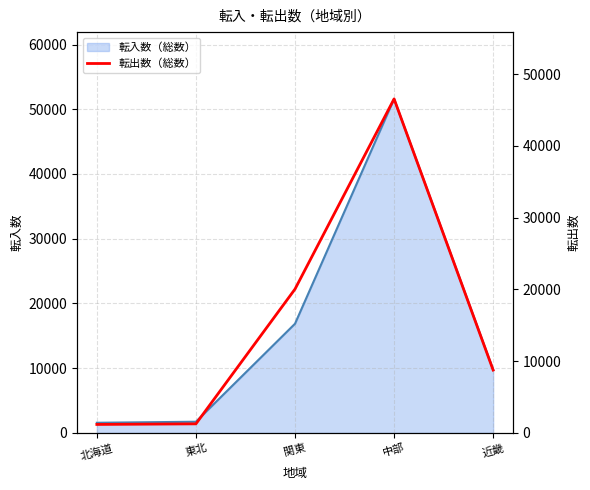

What is the difference between the second highest and second lowest values?

18773